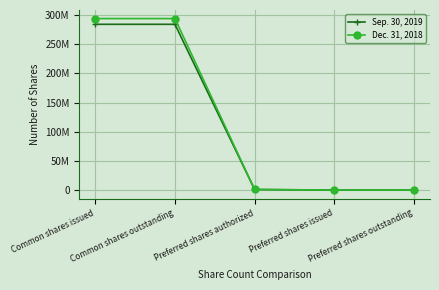

The value of Sep. 30, 2019 at Preferred shares outstanding is 170802961. True or false?

False